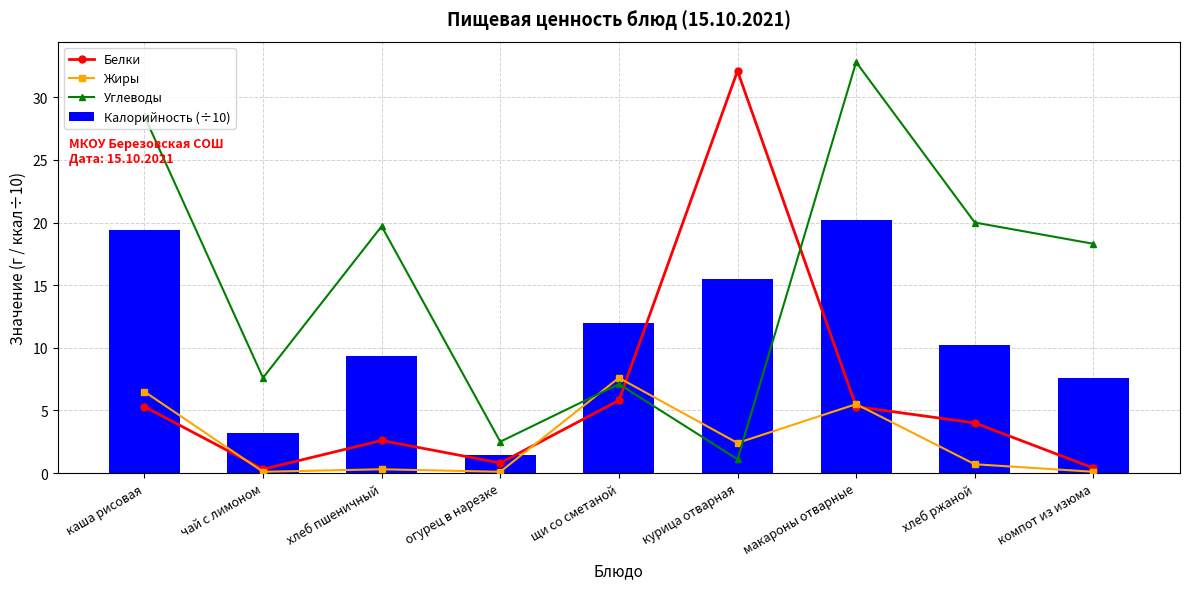

Count the number of categories in the chart.

9